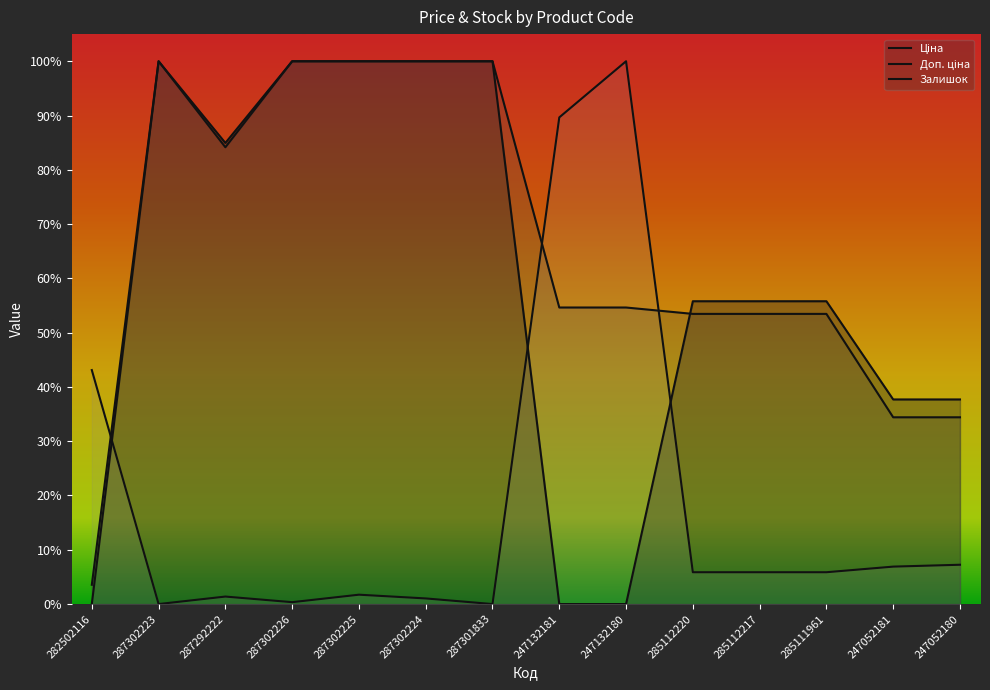

How many interior local valleys does the Залишок series have?

3